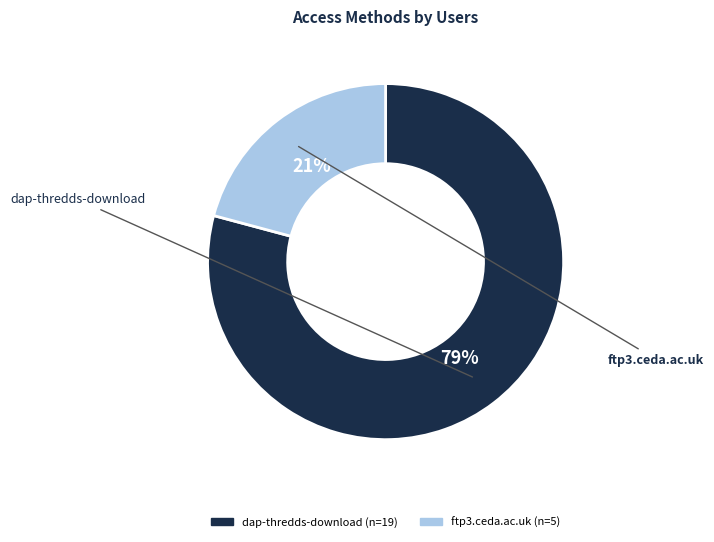

To the nearest percent, what is the average slice percentage?

50%